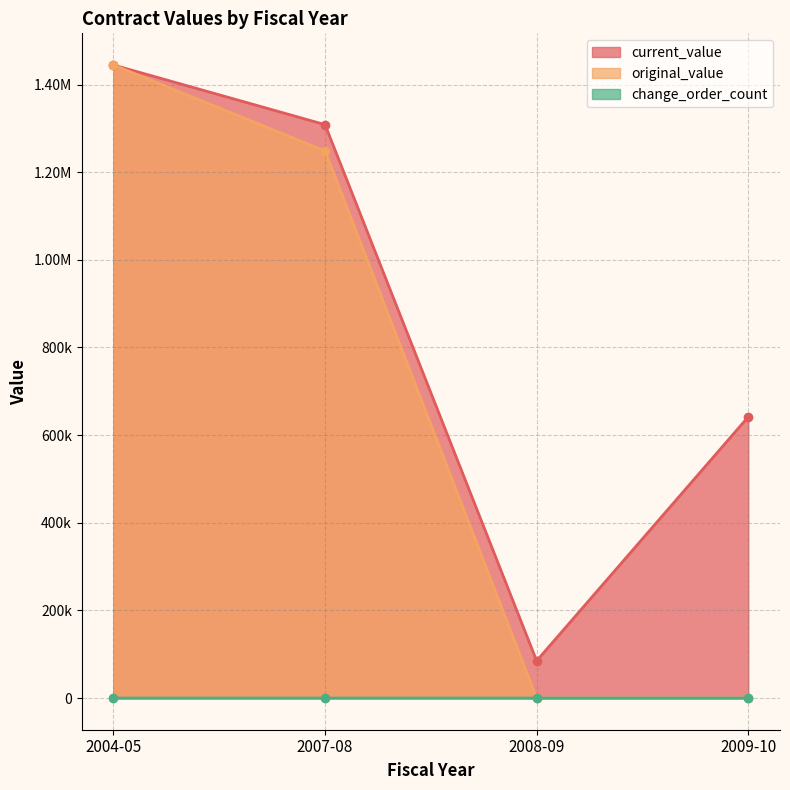

What are all the series names shown in the legend?

current_value, original_value, change_order_count